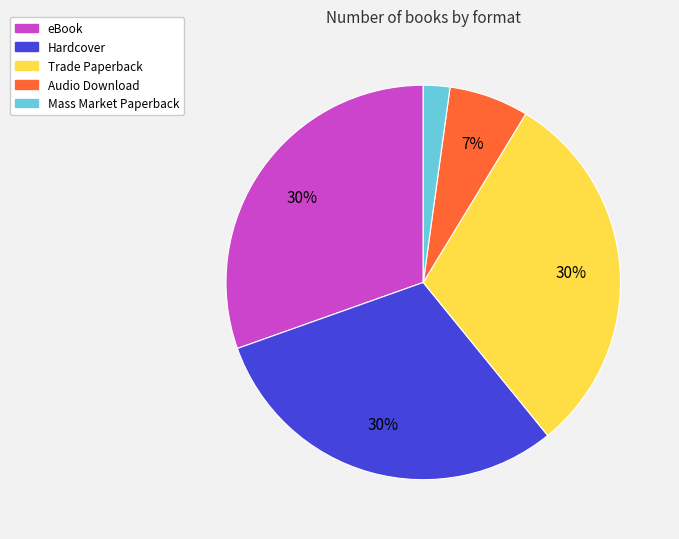

Is it true that Hardcover is 30% of the pie?

True